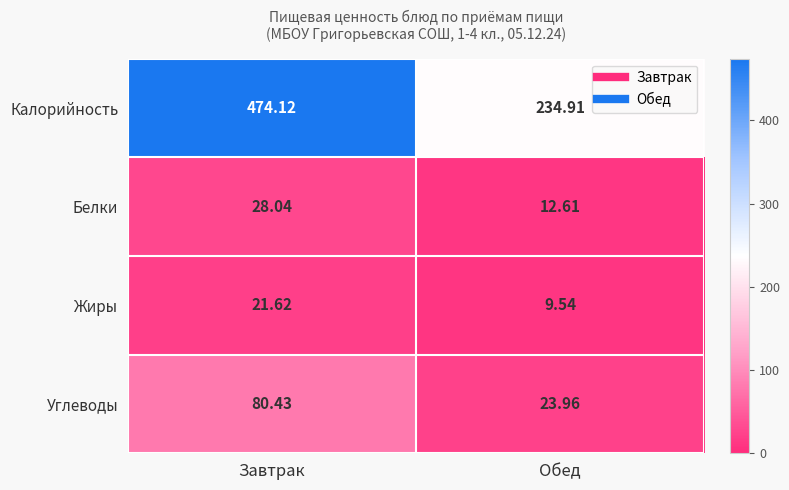

Between Завтрак and Обед, which series saw the biggest shift?

Калорийность